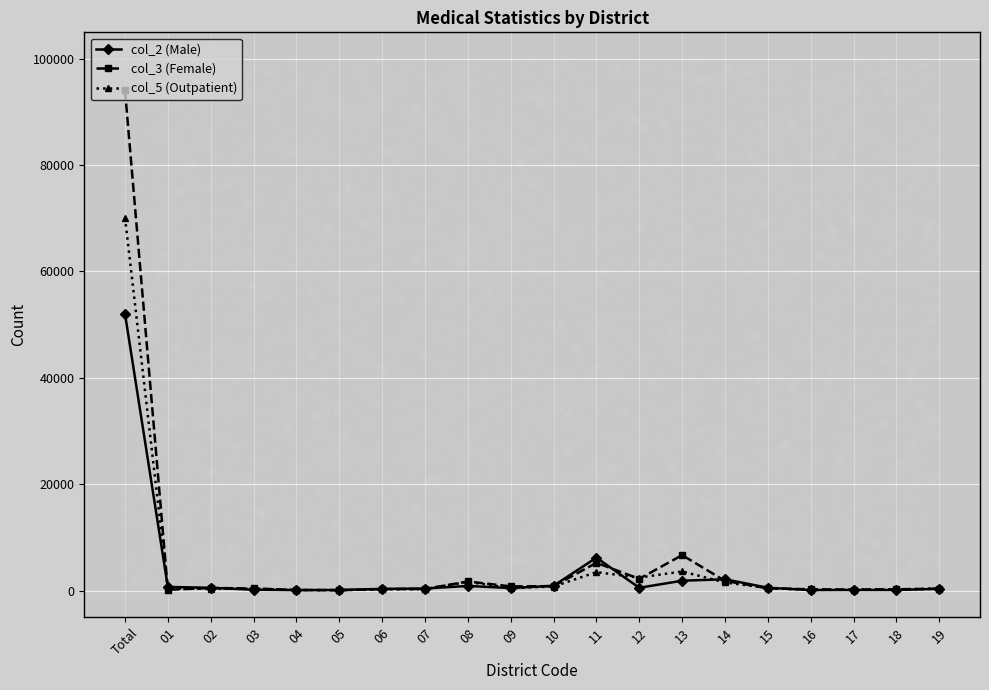

At which category is the sum across all series the highest?

Total